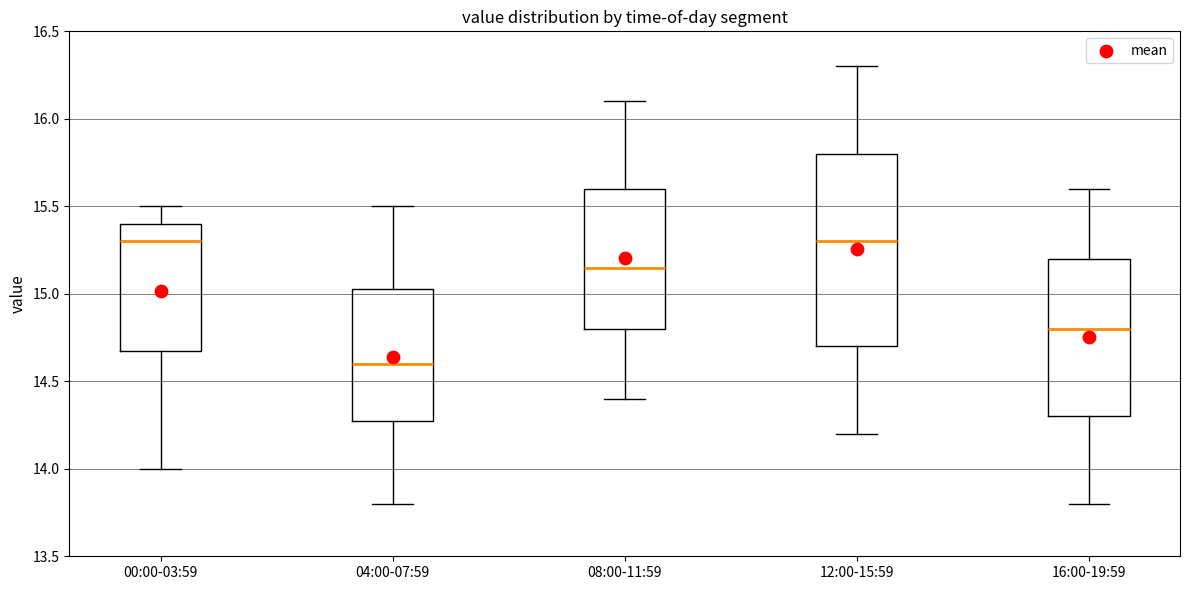

Where is the lower edge of the box for 04:00-07:59 on the y-axis? The values are not printed on the chart, so give them approximately, as read against the axis.

14.30